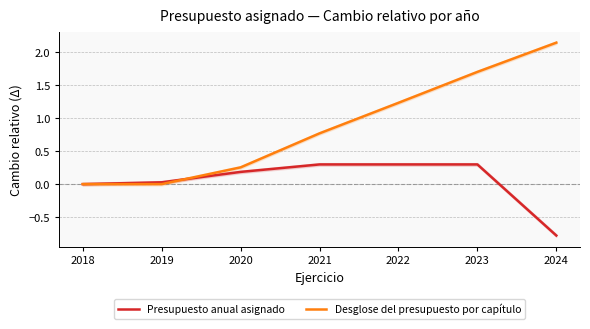

List the labels in order of Presupuesto anual asignado value, smallest first.

2024, 2018, 2019, 2020, 2021, 2022, 2023